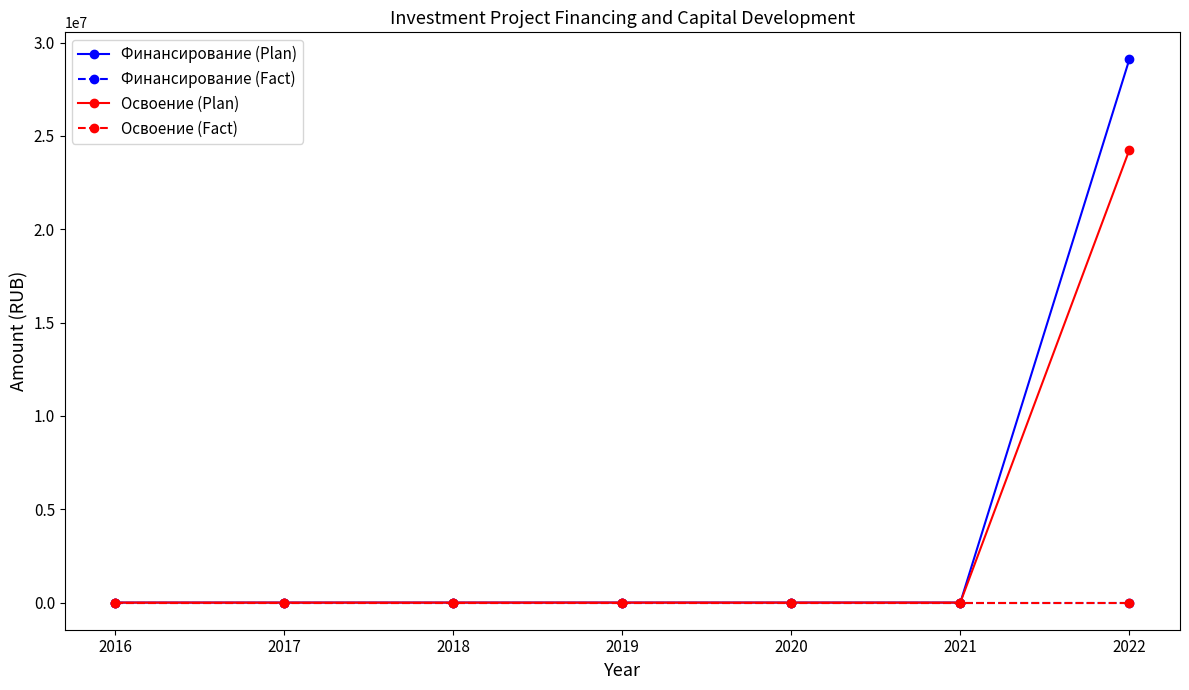

Reading left to right, extract all data points from this chart.

Финансирование (Plan): 0	0	0	0	0	0	29096868
Финансирование (Fact): 0	0	0	0	0	0	0
Освоение (Plan): 0	0	0	0	0	0	24247390
Освоение (Fact): 0	0	0	0	0	0	0